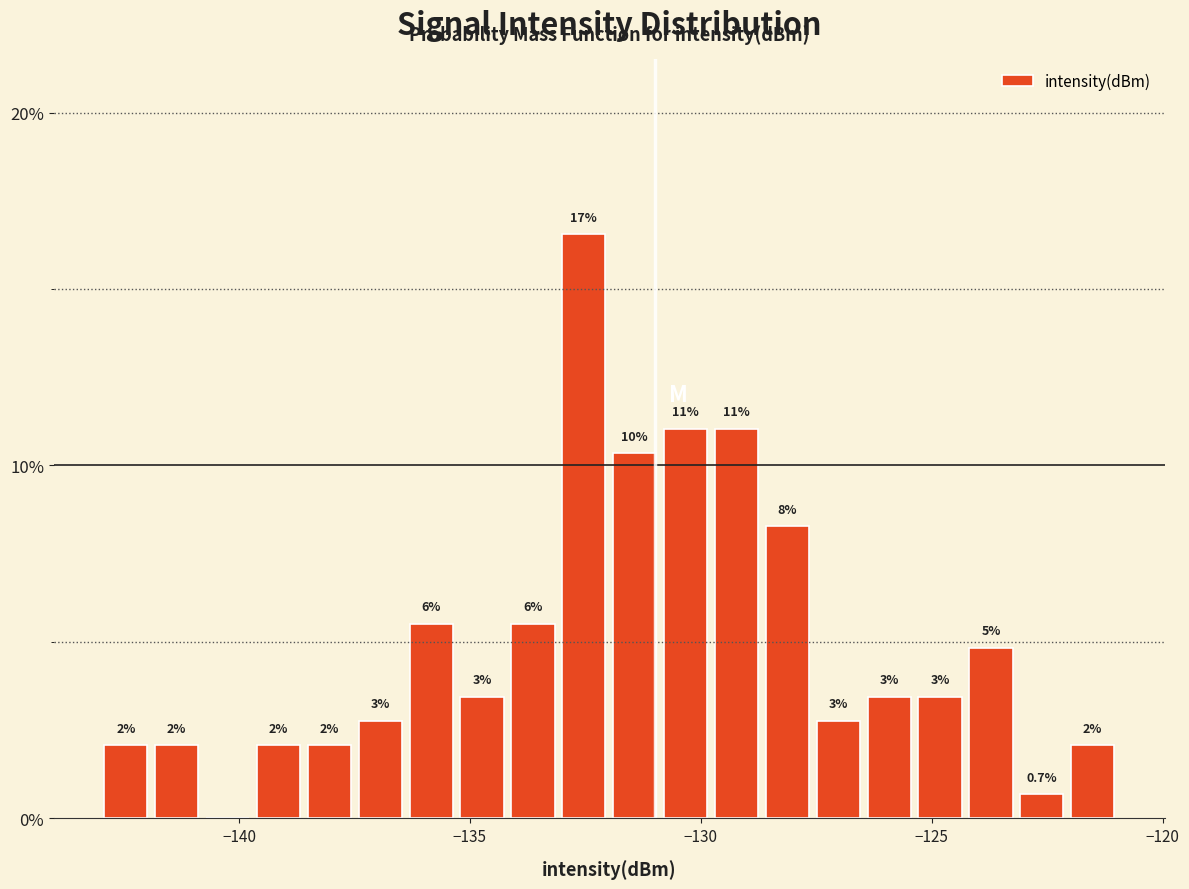

Around what value on the x-axis is the tallest bar? Give the approximate position of its centre, as read against the axis.

-132.5